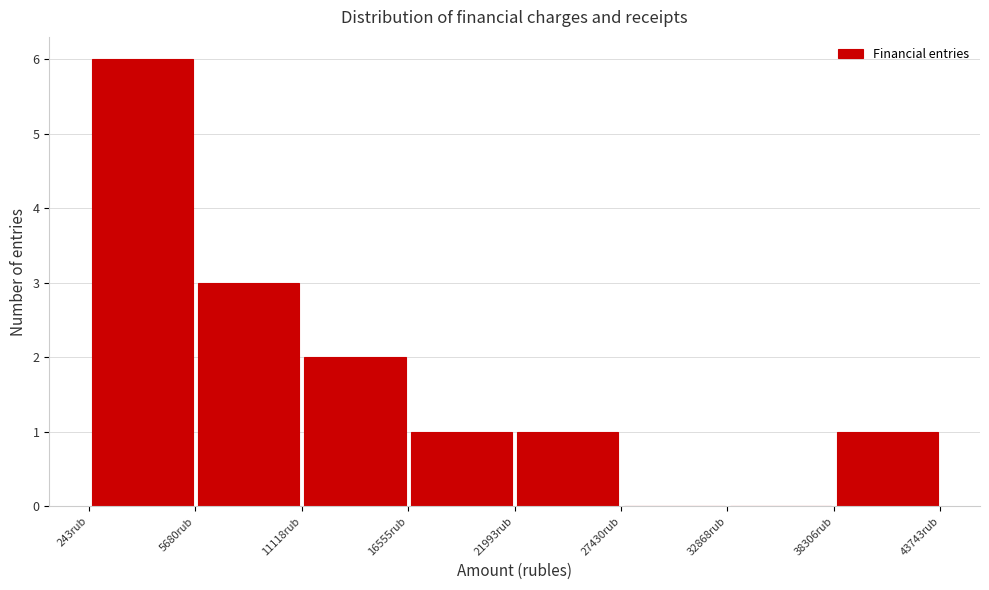

What is the height of the bar covering 11000 to 17000 on the x-axis? Neither the bar edges nor the heights are printed on the chart, so give them approximately, as read against the axes.

2